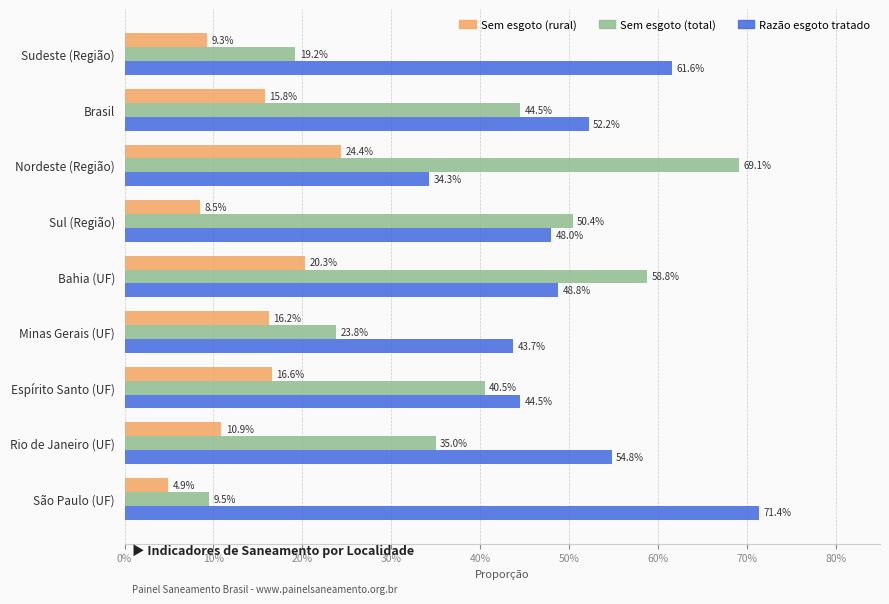

Reading left to right, what are all the values shown in this chart?

Sem esgoto (rural): 0.1	0.2	0.2	0.1	0.2	0.2	0.2	0.1	0.0
Sem esgoto (total): 0.2	0.4	0.7	0.5	0.6	0.2	0.4	0.3	0.1
Razão esgoto tratado: 0.6	0.5	0.3	0.5	0.5	0.4	0.4	0.5	0.7